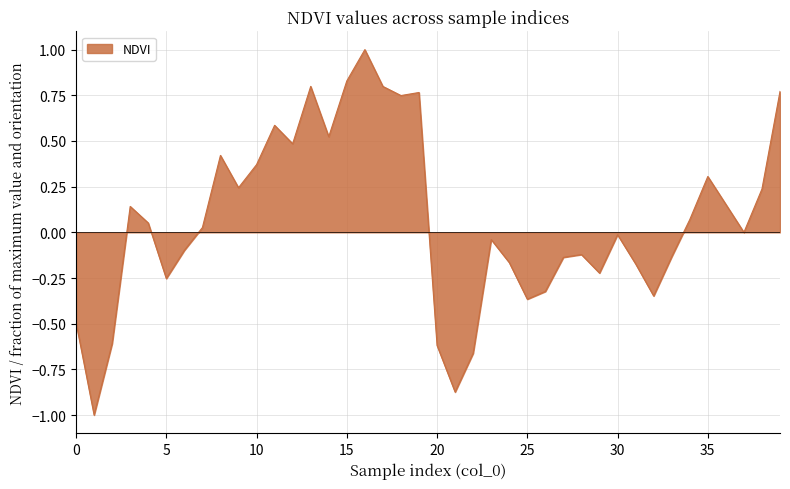

What is the greatest value displayed?

1.0